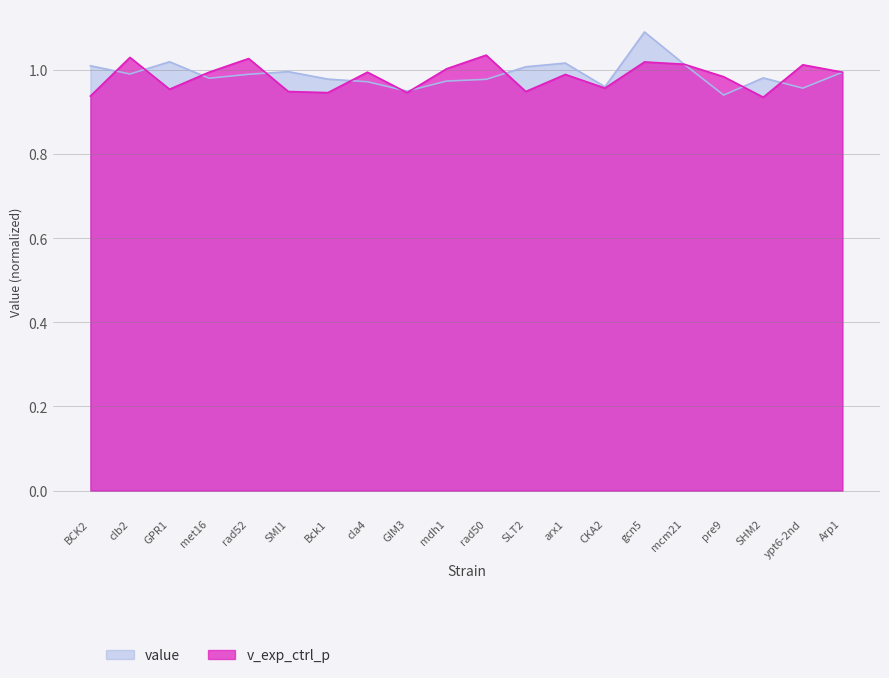

What are all the series names shown in the legend?

value, v_exp_ctrl_p